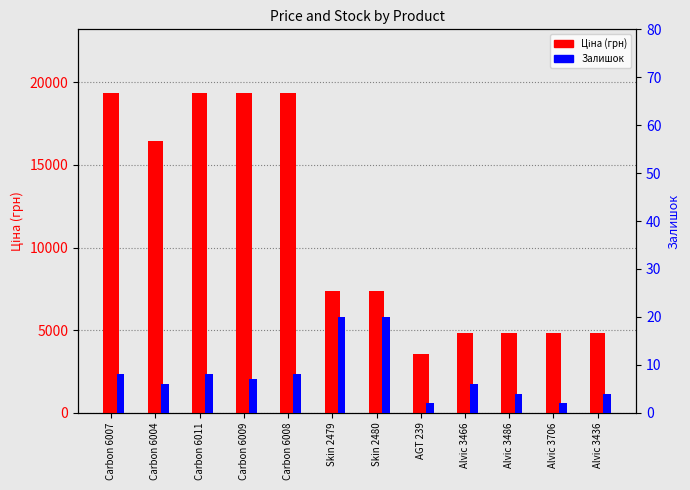

What is the label of the 4th bar from the left?

Carbon 6009